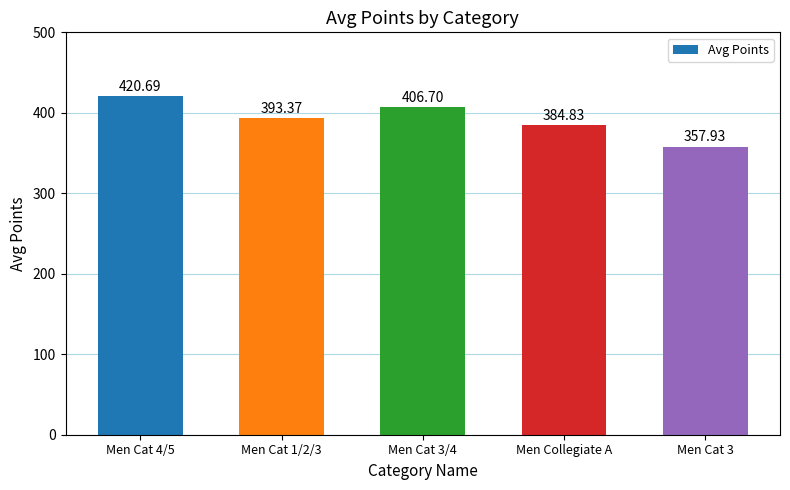

What is the label of the 4th bar from the left?

Men Collegiate A